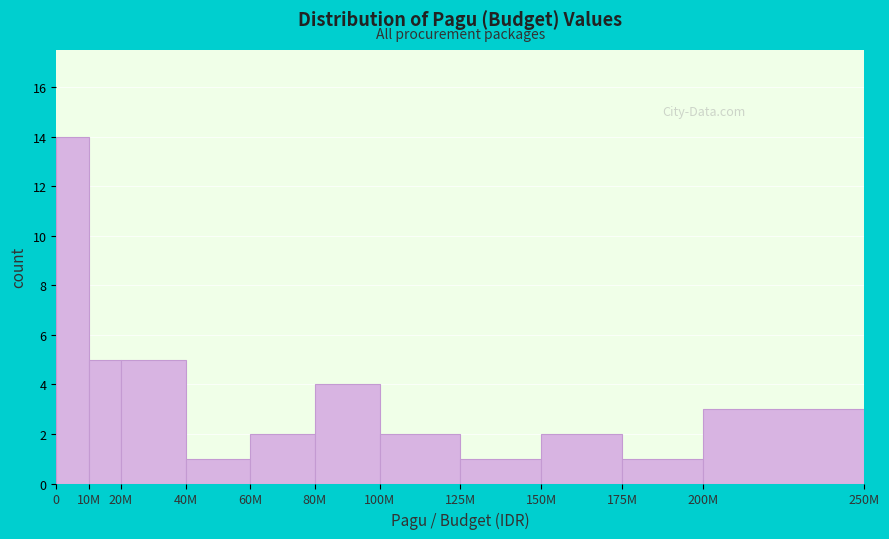

Reading right to left, list all the values displayed in this chart.

200M=3	175M=1	150M=2	125M=1	100M=2	80M=4	60M=2	40M=1	20M=5	10M=5	0=14